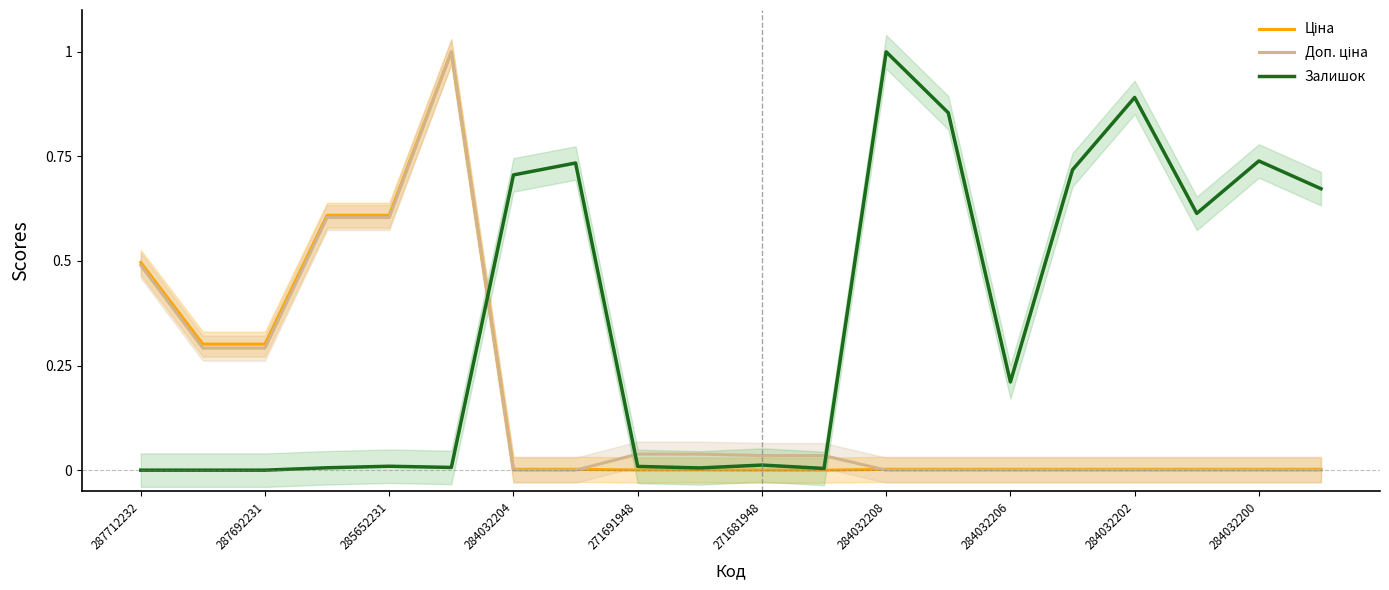

Which category has the highest value in the Залишок series?

284032208